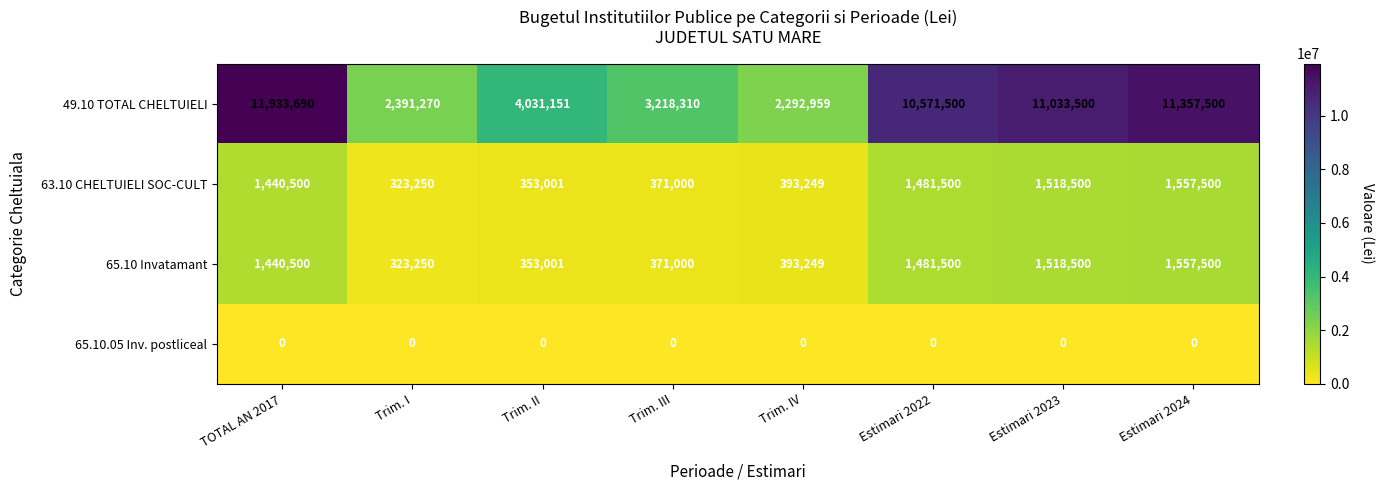

At which category is the sum across all series the highest?

TOTAL AN 2017